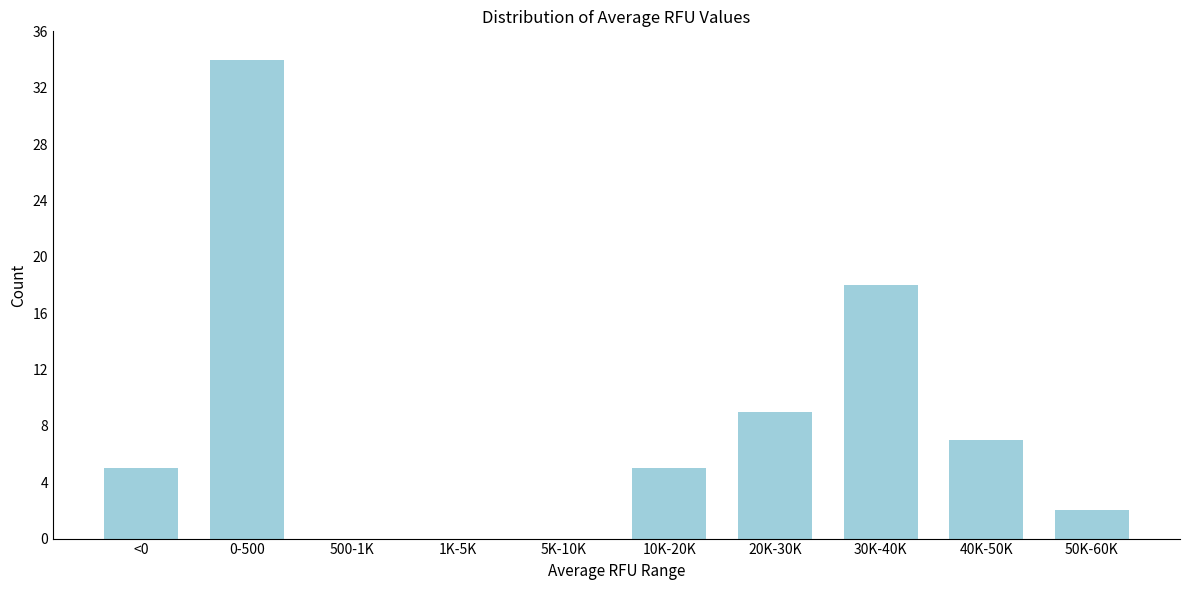

Reading right to left, extract all data points from this chart.

50K-60K=2	40K-50K=7	30K-40K=18	20K-30K=9	10K-20K=5	5K-10K=0	1K-5K=0	500-1K=0	0-500=34	<0=5